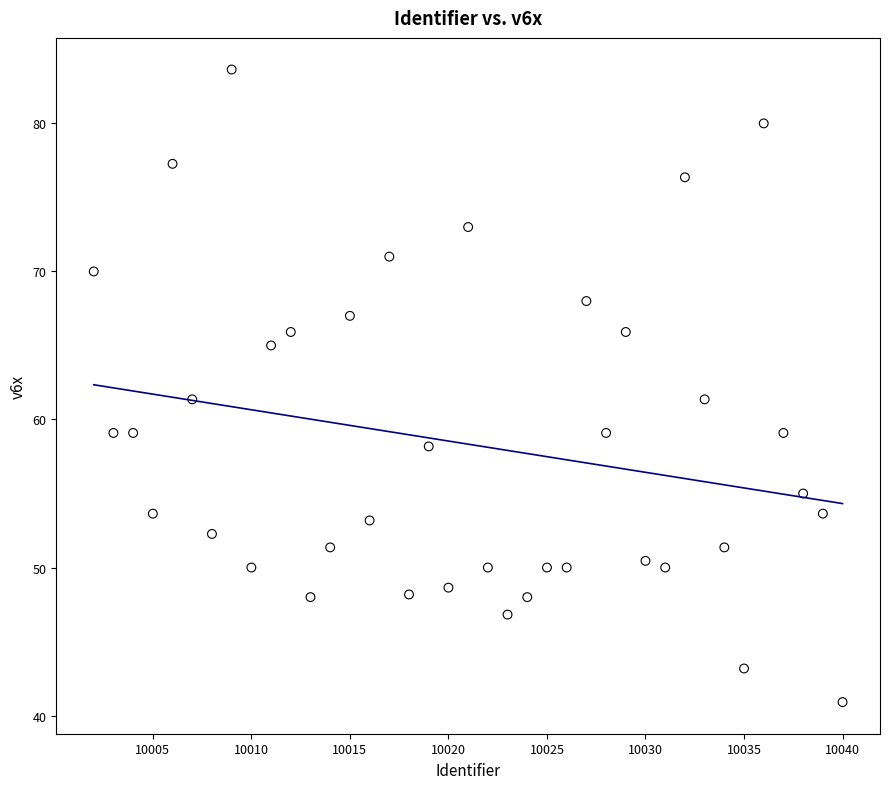

What is the range of X values (max minus min)?

38.0